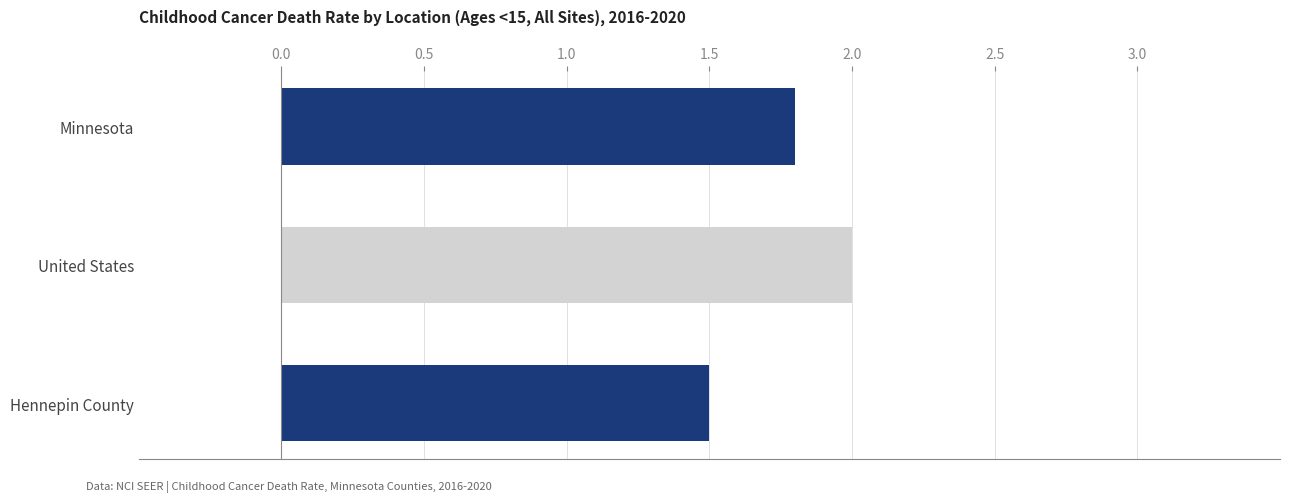

Between Minnesota and Hennepin County, which is larger?

Minnesota